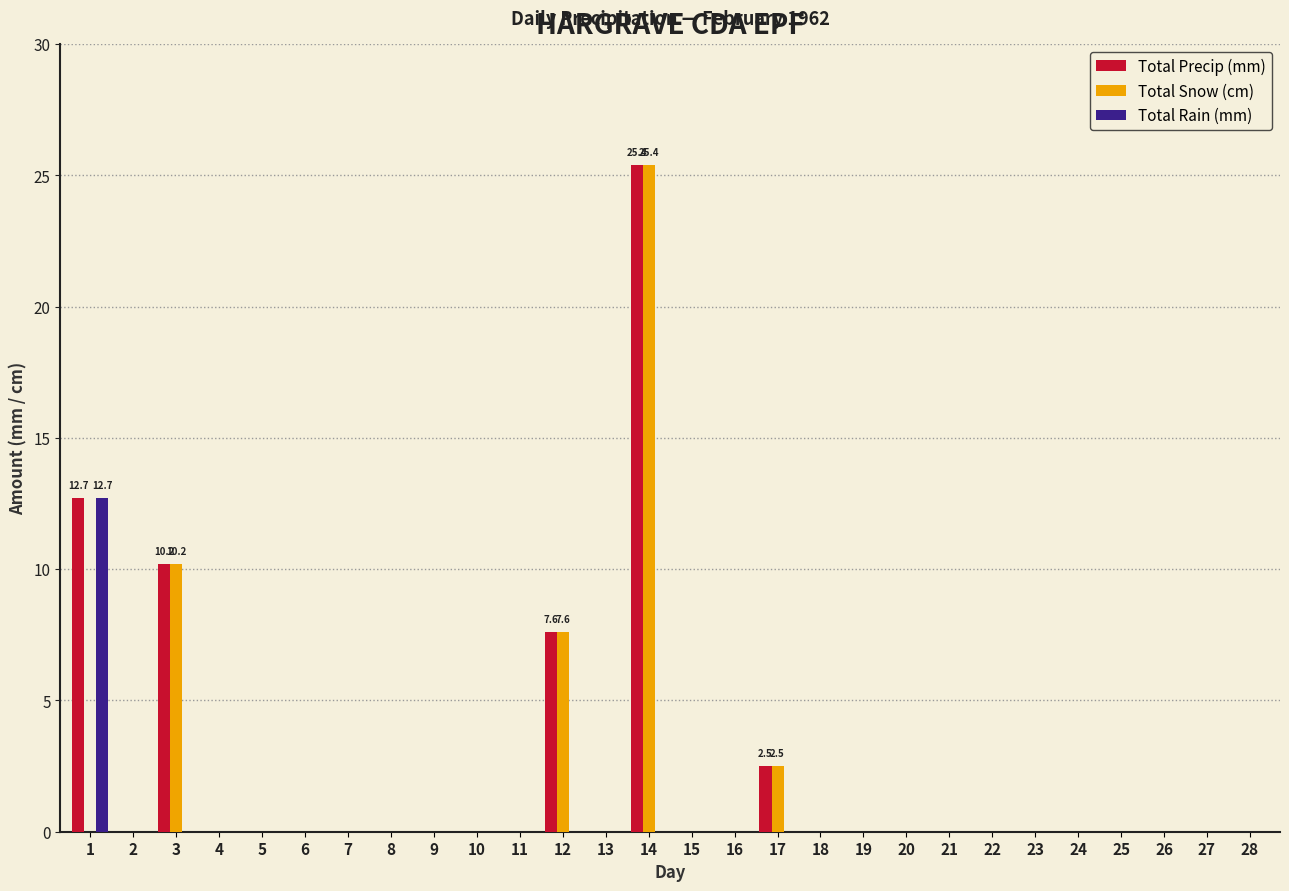

Count the number of data series in this chart.

3